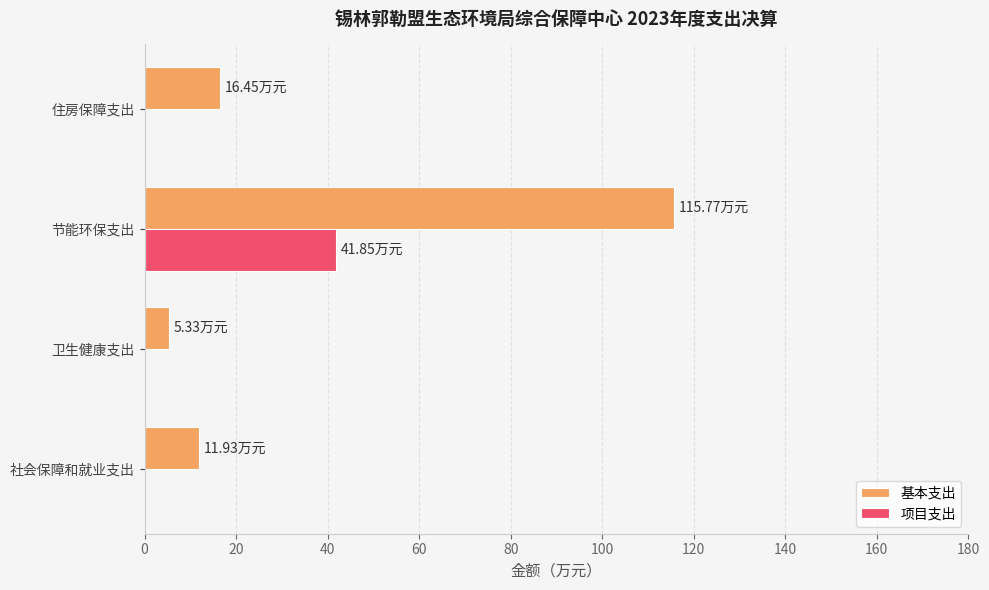

Between 卫生健康支出 and 节能环保支出, which series saw the biggest shift?

基本支出